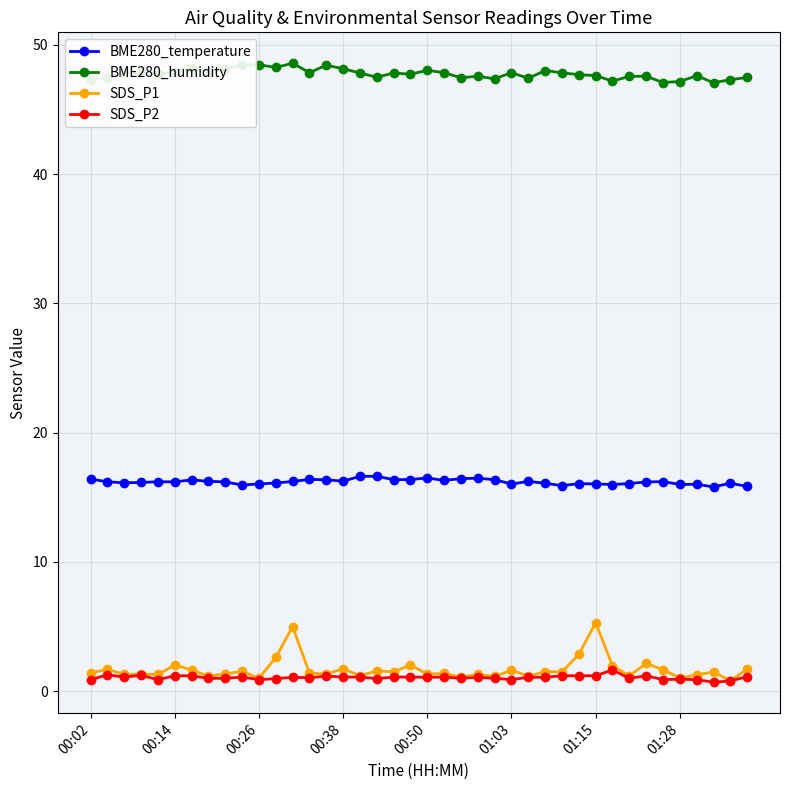

True or false: BME280_humidity and SDS_P2 intersect in this chart.

False